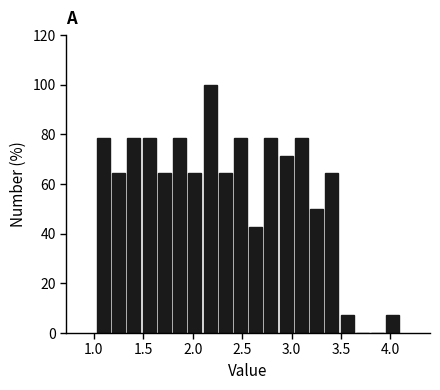

Around what value on the x-axis is the tallest bar? Give the approximate position of its centre, as read against the axis.

2.20